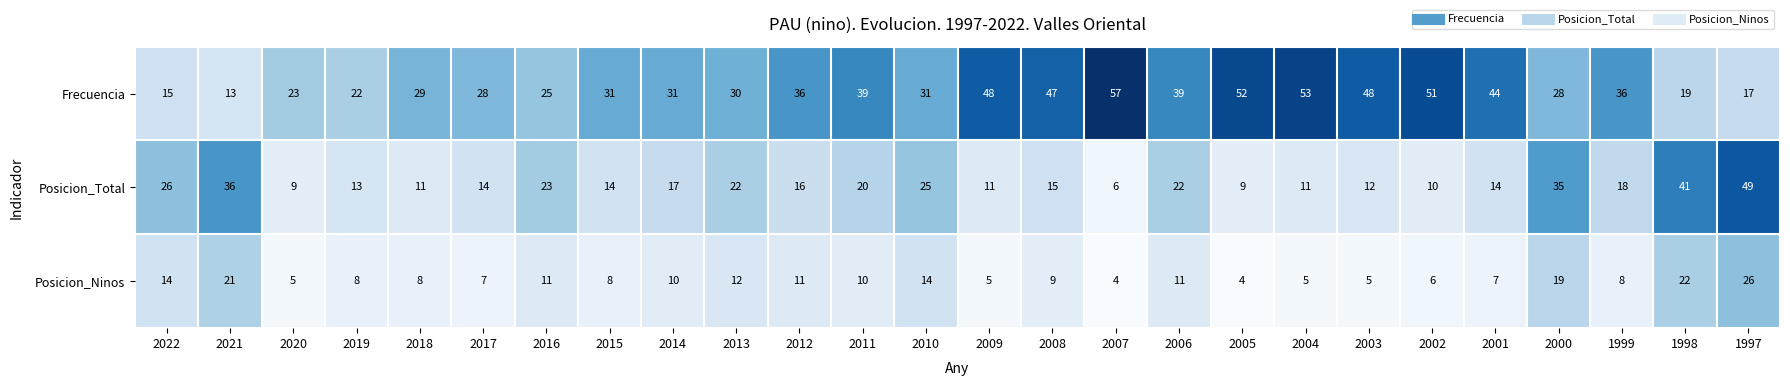

What is the smallest value displayed?

4